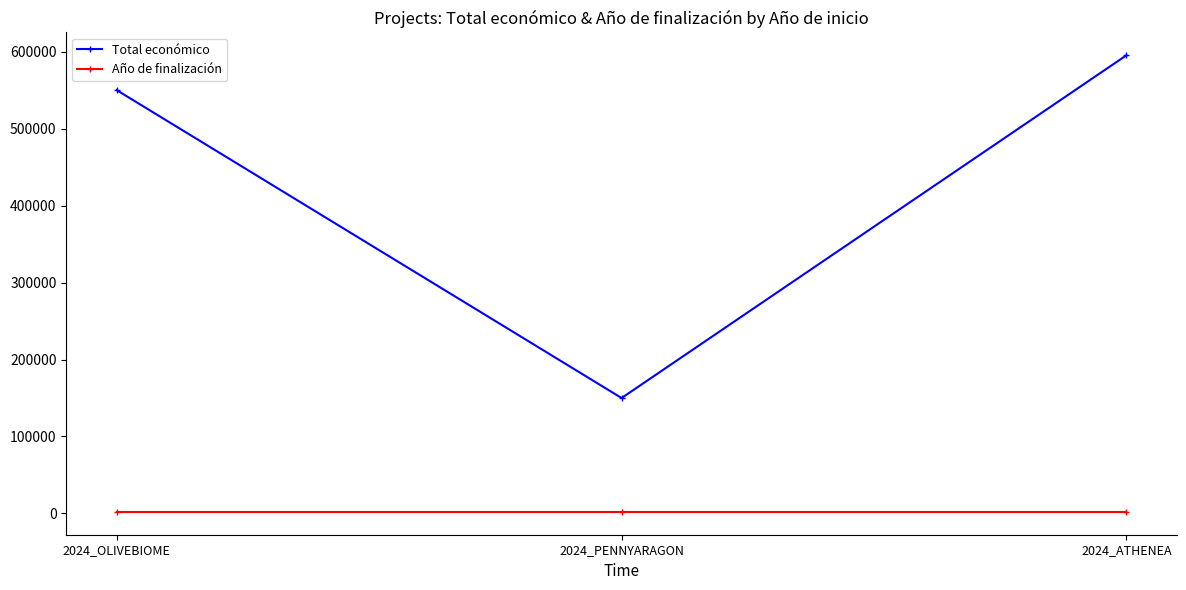

Is the value of Total económico at 2024_ATHENEA greater than the value of Año de finalización at 2024_PENNYARAGON?

Yes